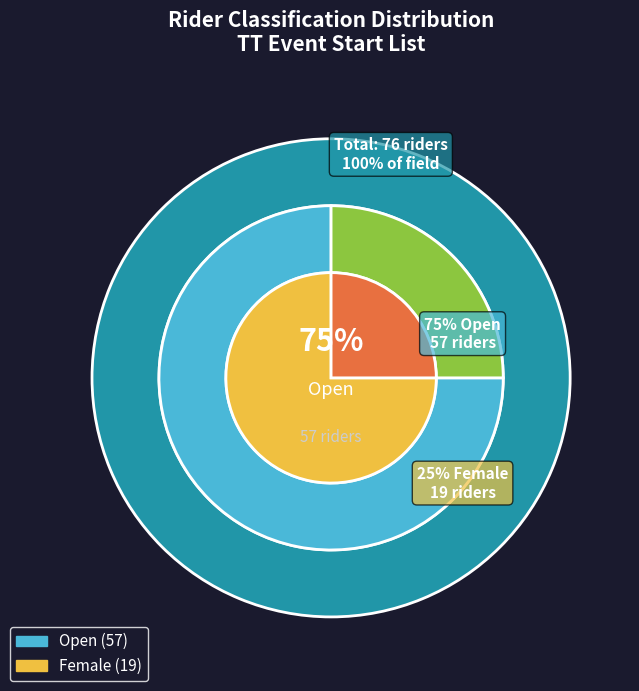

Is it true that Open is 75% of the pie?

True